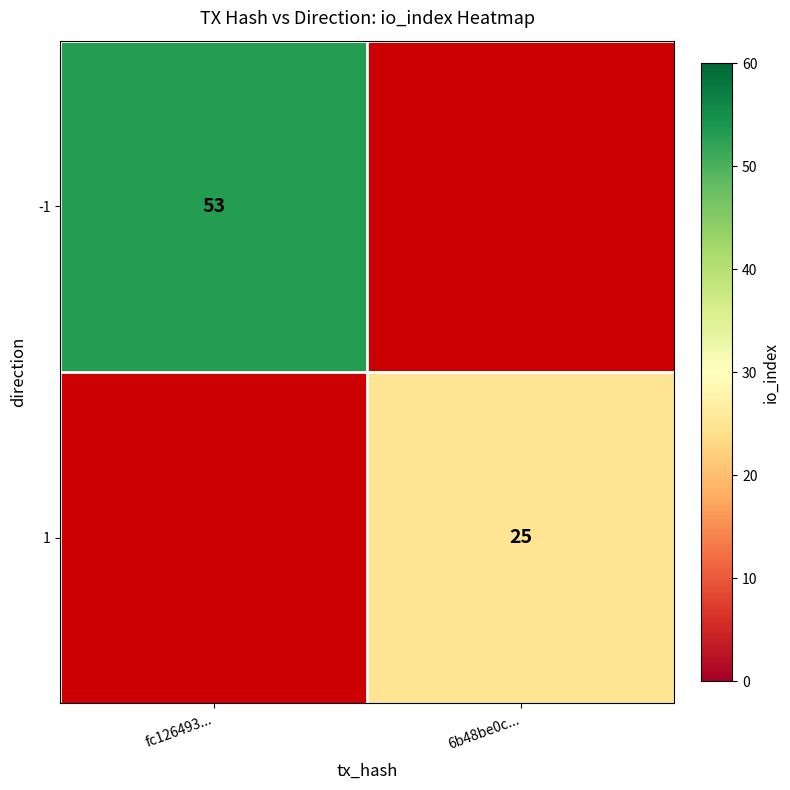

The 1 series shows 45 at 6b48be0c.... True or false?

False